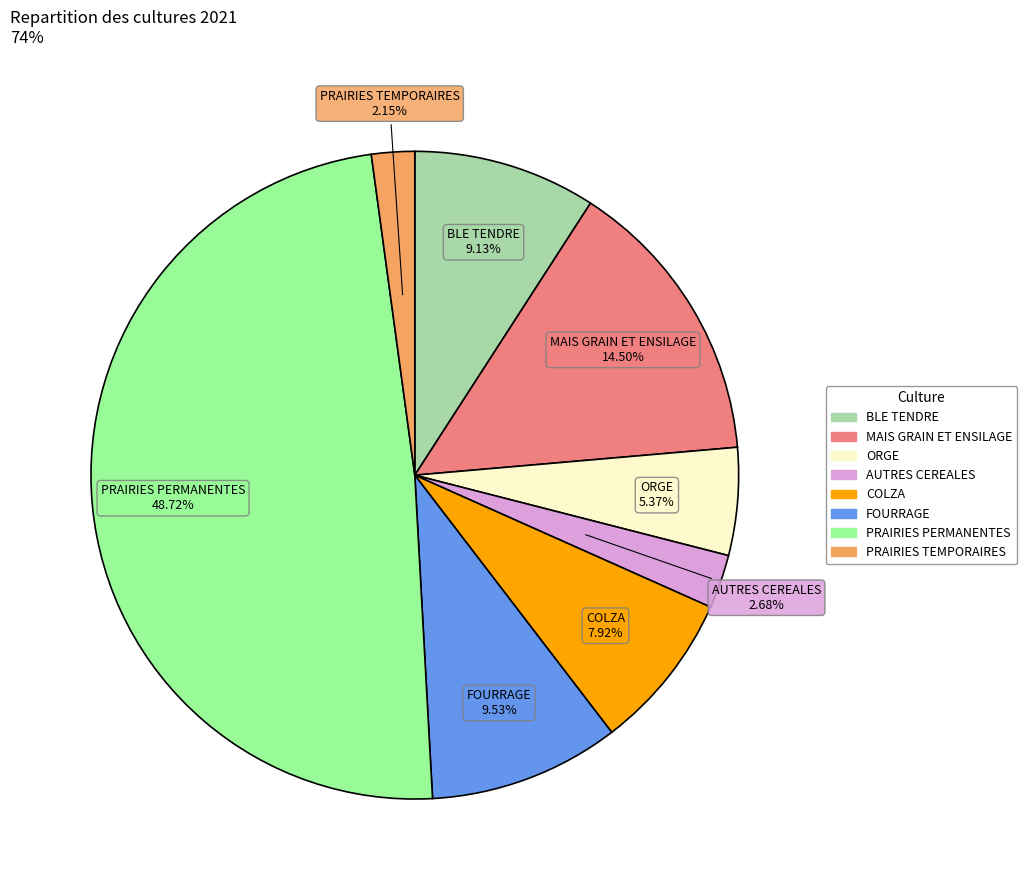

To the nearest percent, what is the difference between the largest and smallest slice percentages?

47%